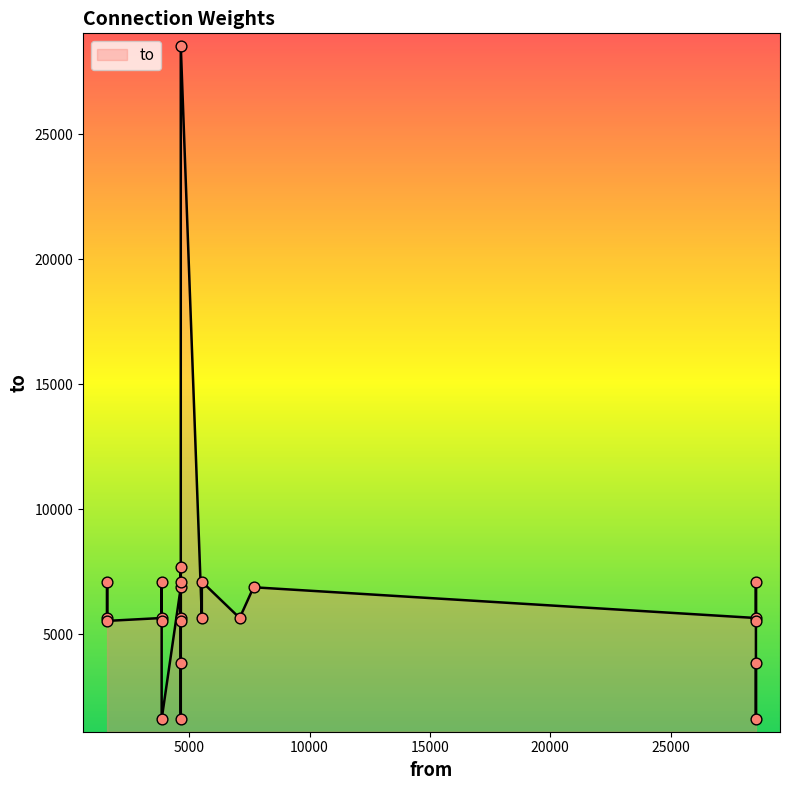

What is the change in value from 4651 to 4651?

-3935